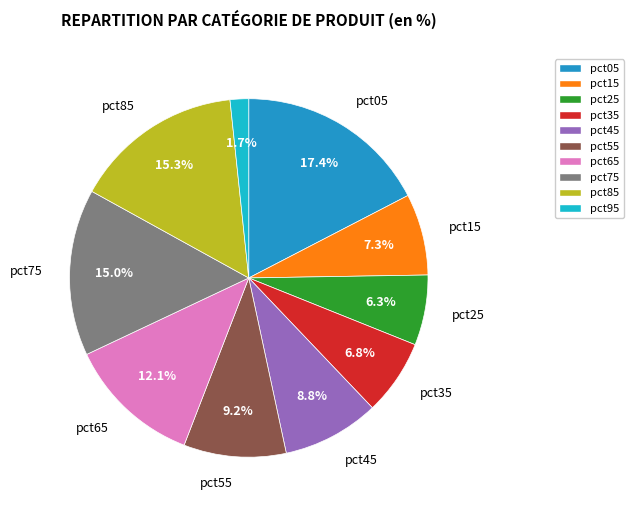

True or false: pct75 accounts for 15% of the total.

True